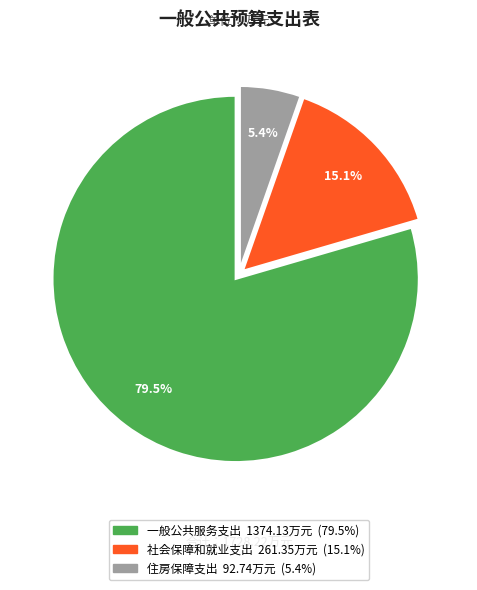

Rank the categories by value from lowest to highest.

住房保障支出, 社会保障和就业支出, 一般公共服务支出